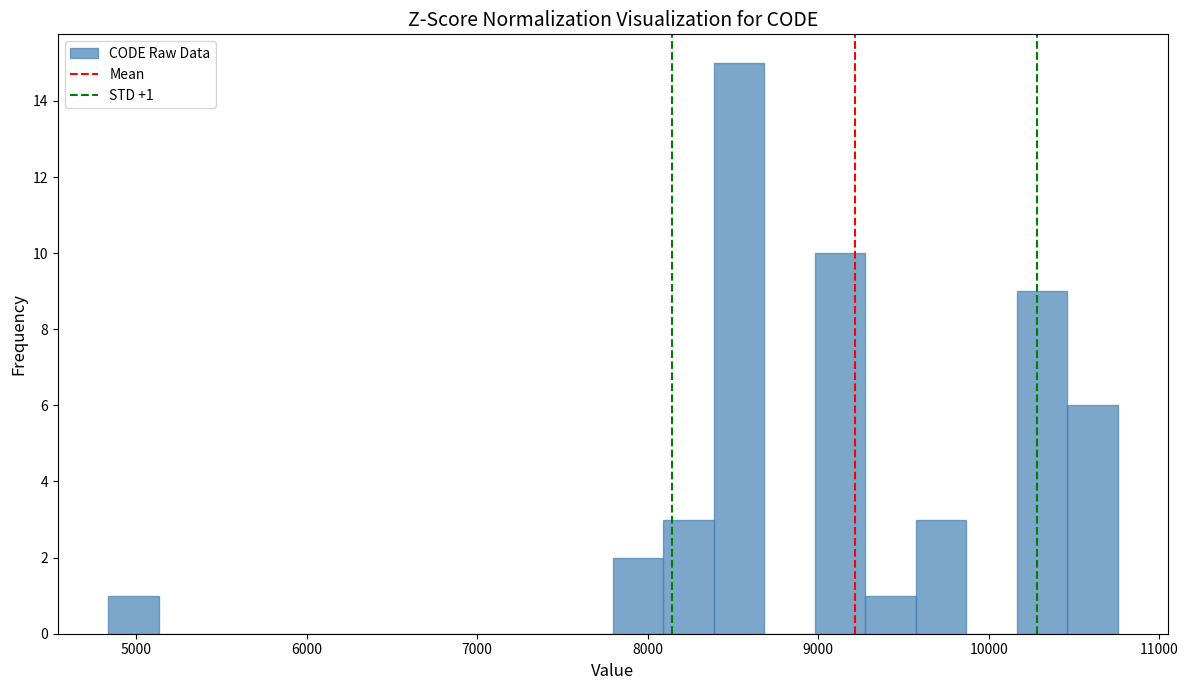

Around what value on the x-axis is the tallest bar? Give the approximate position of its centre, as read against the axis.

8500